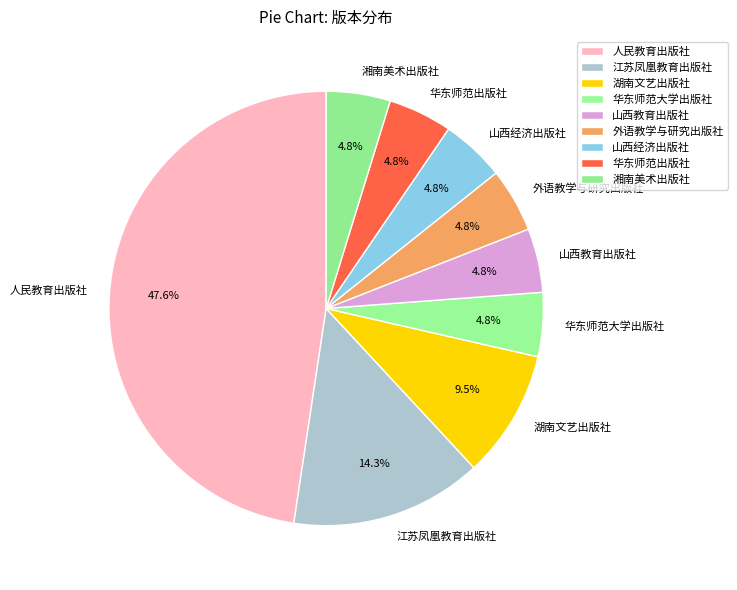

True or false: 湖南文艺出版社 accounts for 3% of the total.

False